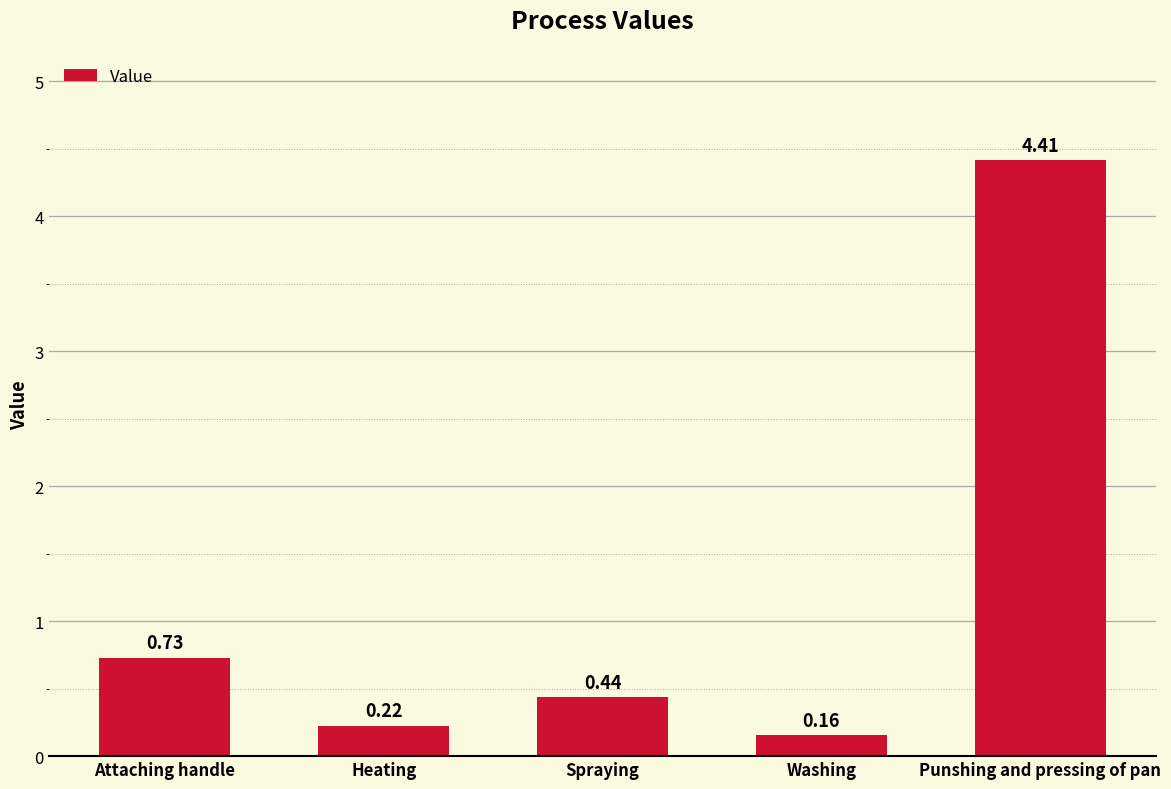

Between Washing and Punshing and pressing of pan, which is larger?

Punshing and pressing of pan